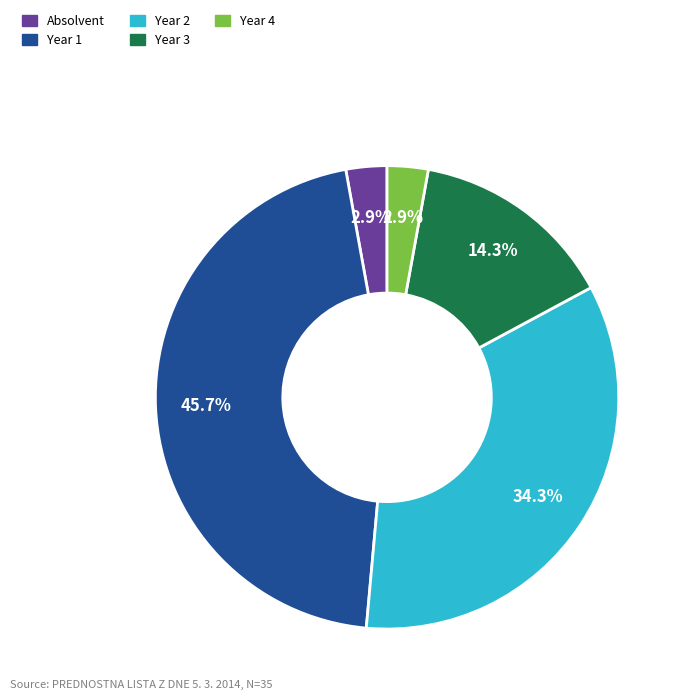

Is there any slice that represents more than half of the pie?

No